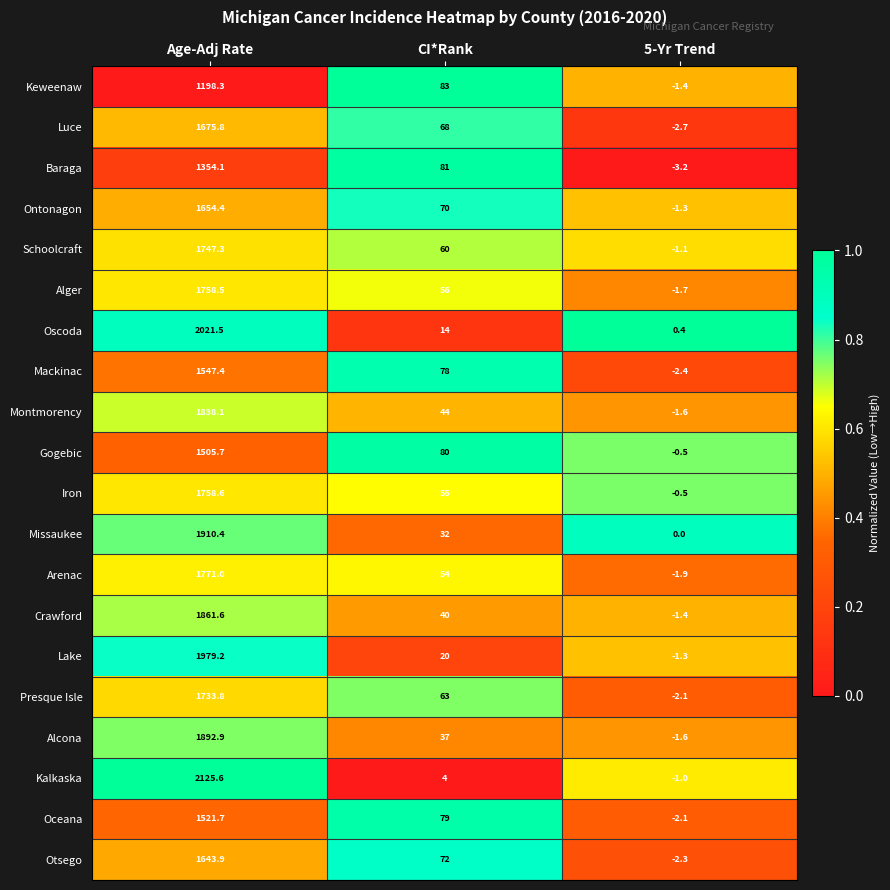

True or false: Arenac has a value of 3055.7 at Age-Adj Rate.

False